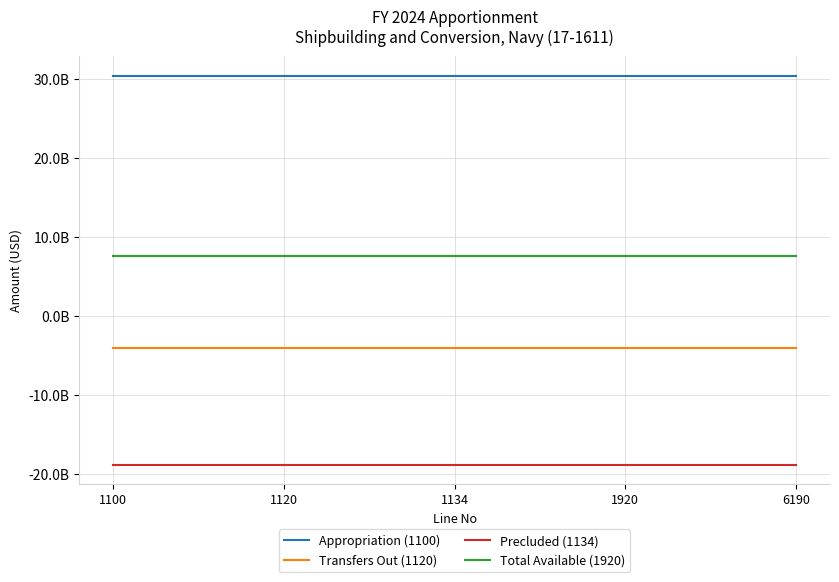

Reading left to right, list all the values displayed in this chart.

Appropriation (1100): 30445386000	30445386000	30445386000	30445386000	30445386000
Transfers Out (1120): -4001473000	-4001473000	-4001473000	-4001473000	-4001473000
Precluded (1134): -18825366681	-18825366681	-18825366681	-18825366681	-18825366681
Total Available (1920): 7618546319	7618546319	7618546319	7618546319	7618546319